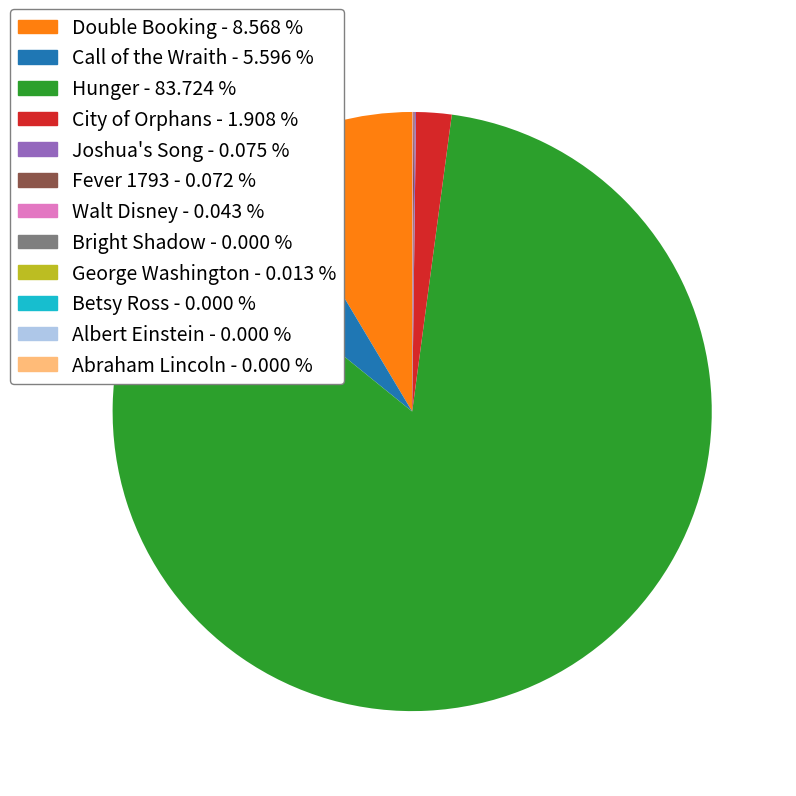

What is the largest slice in the pie chart?

Hunger